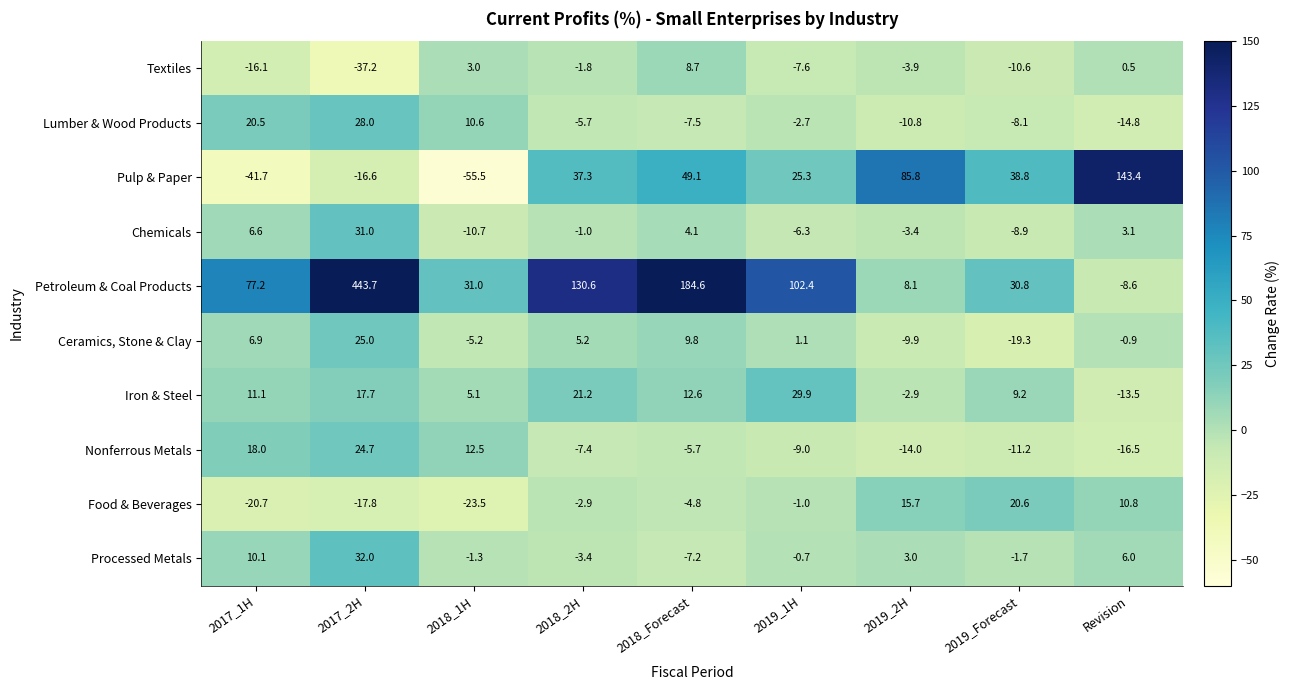

Which series changed the most between 2018_1H and 2018_Forecast?

Petroleum & Coal Products